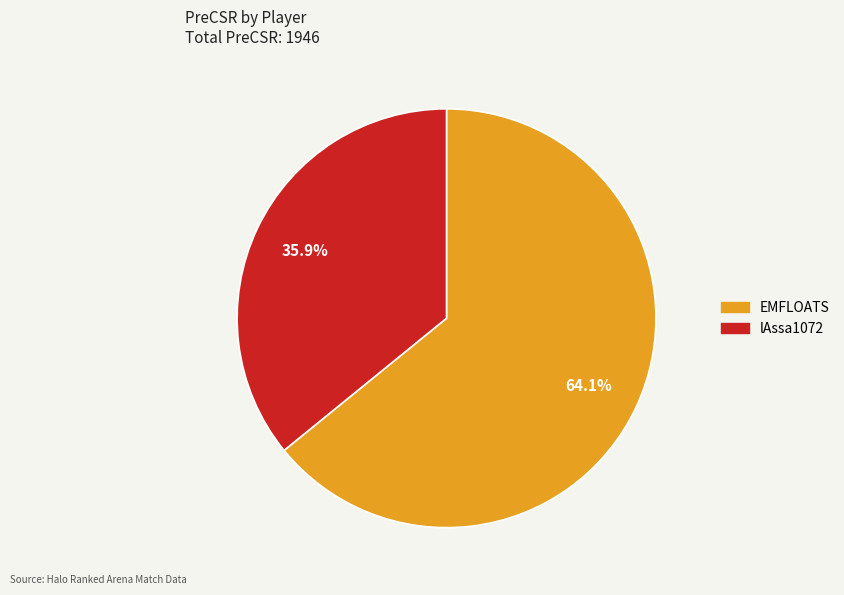

Rank the categories by value from highest to lowest.

EMFLOATS, lAssa1072